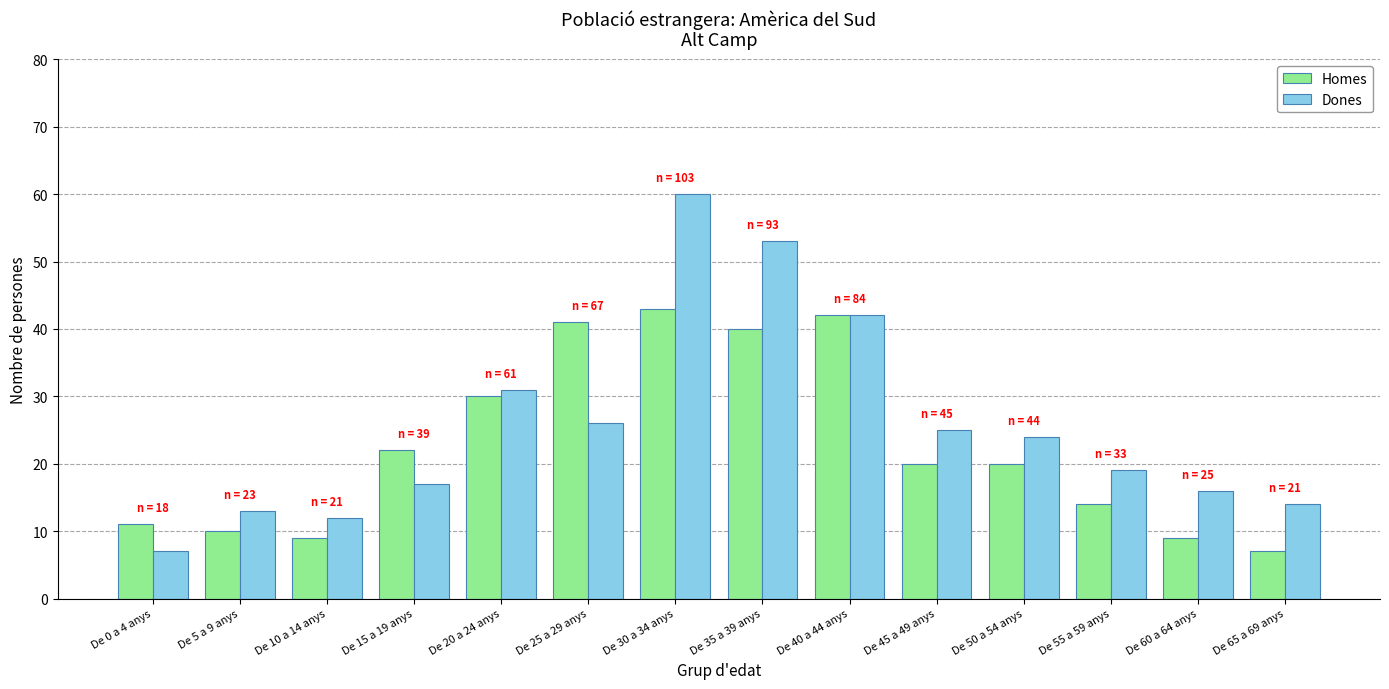

Reading left to right, extract all data points from this chart.

Homes: 11	10	9	22	30	41	43	40	42	20	20	14	9	7
Dones: 7	13	12	17	31	26	60	53	42	25	24	19	16	14